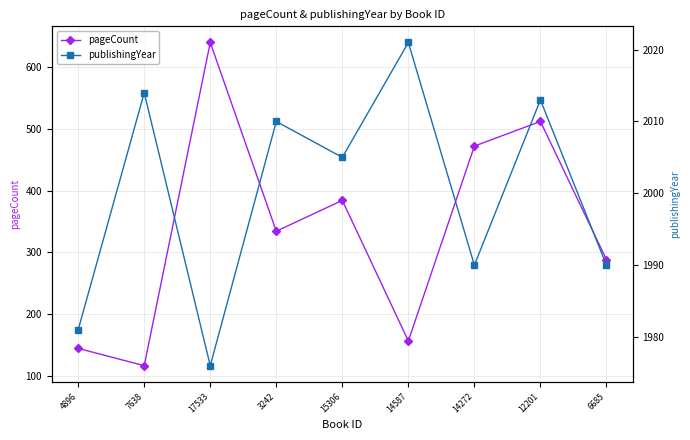

What is the sum of all publishingYear values?

18000